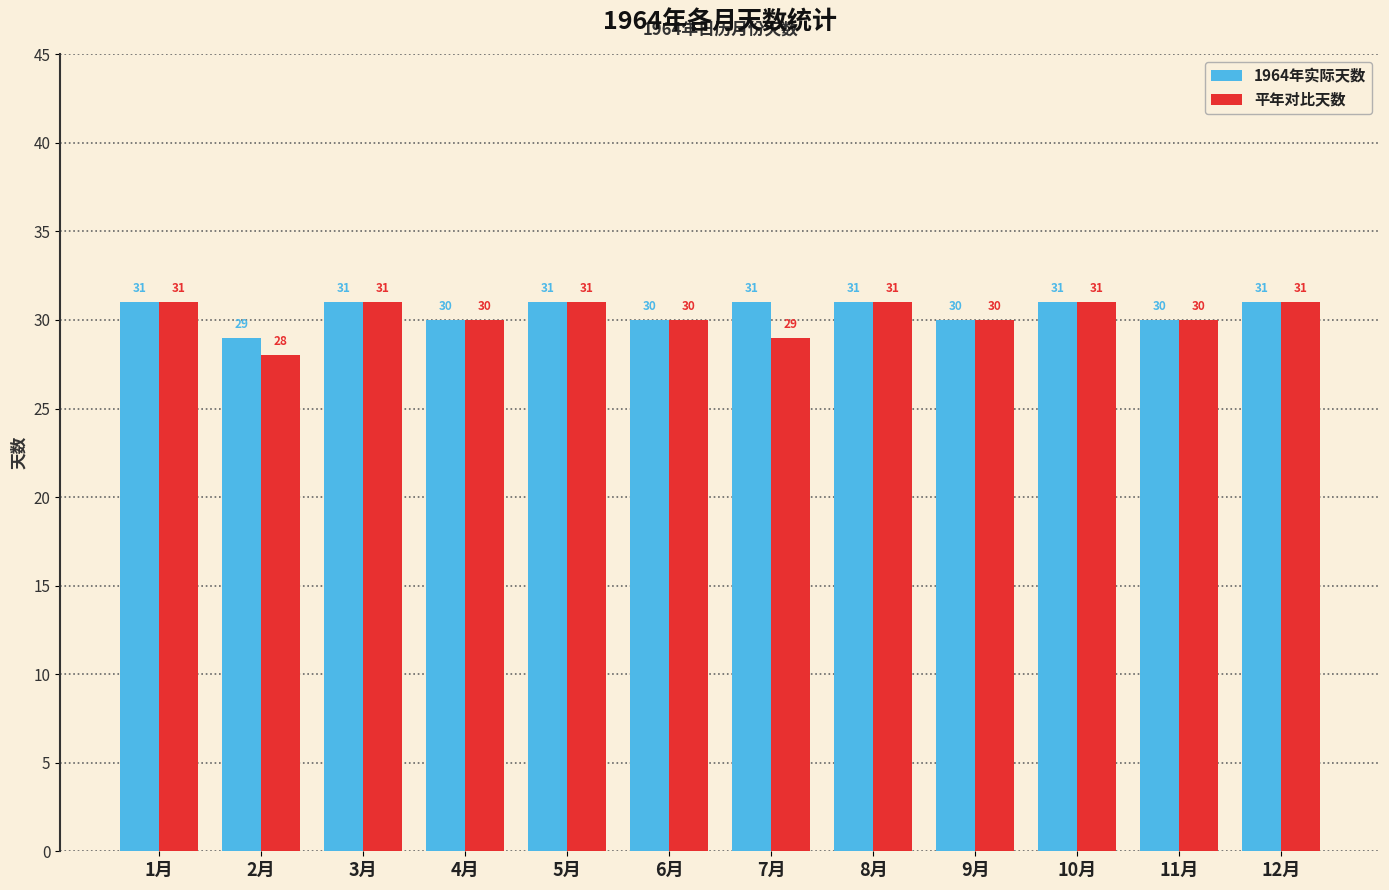

What are all the series names shown in the legend?

1964年实际天数, 平年对比天数